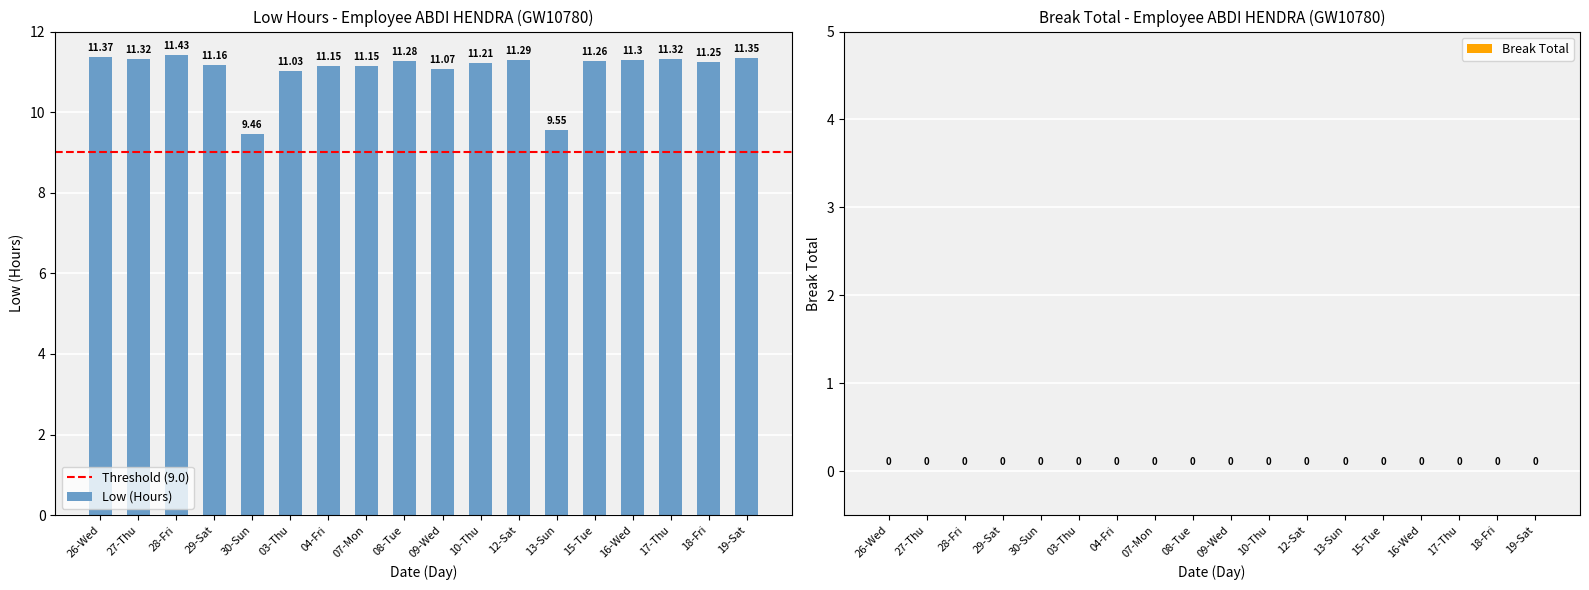

Between 13-Sun and 16-Wed, which is larger?

16-Wed